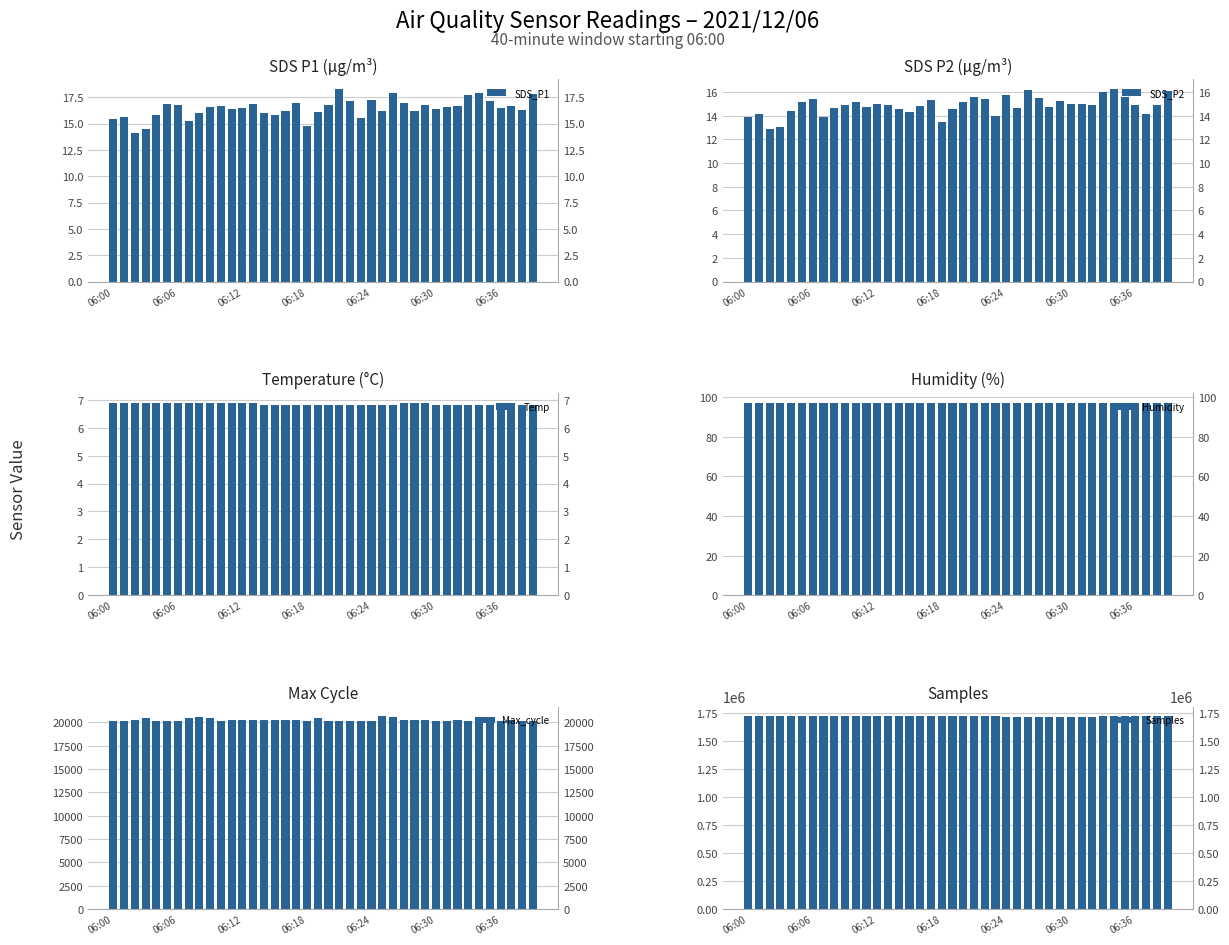

True or false: Max_cycle has a value of 9976.9 at 9.

False